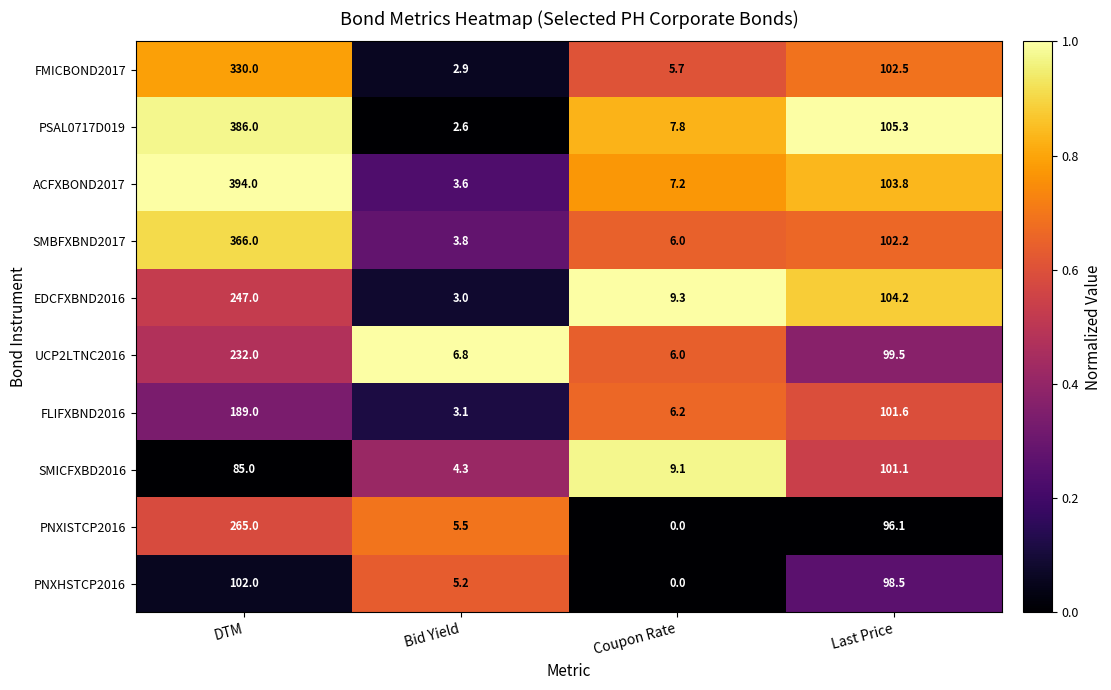

At Bid Yield, list the series in order from smallest to largest.

PSAL0717D019, FMICBOND2017, EDCFXBND2016, FLIFXBND2016, ACFXBOND2017, SMBFXBND2017, SMICFXBD2016, PNXHSTCP2016, PNXISTCP2016, UCP2LTNC2016